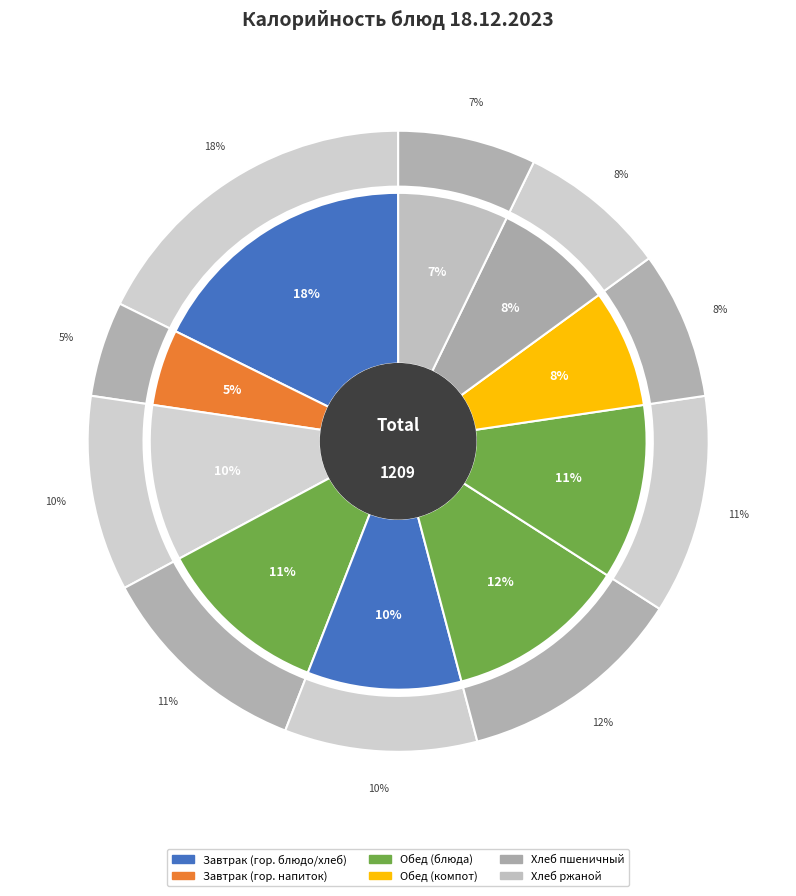

How many slices are in this pie chart?

10